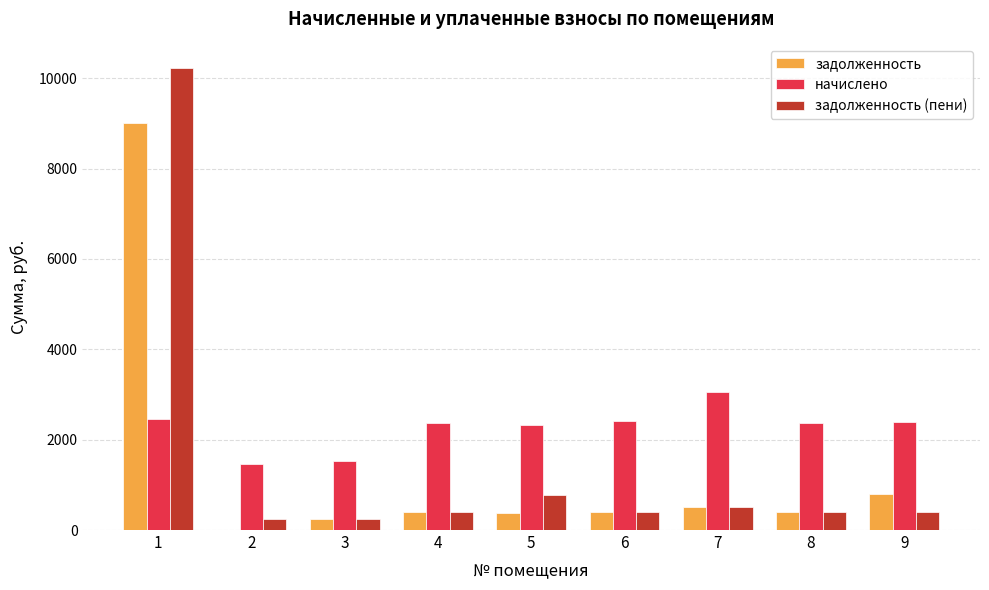

Which series has the largest total across all categories?

начислено